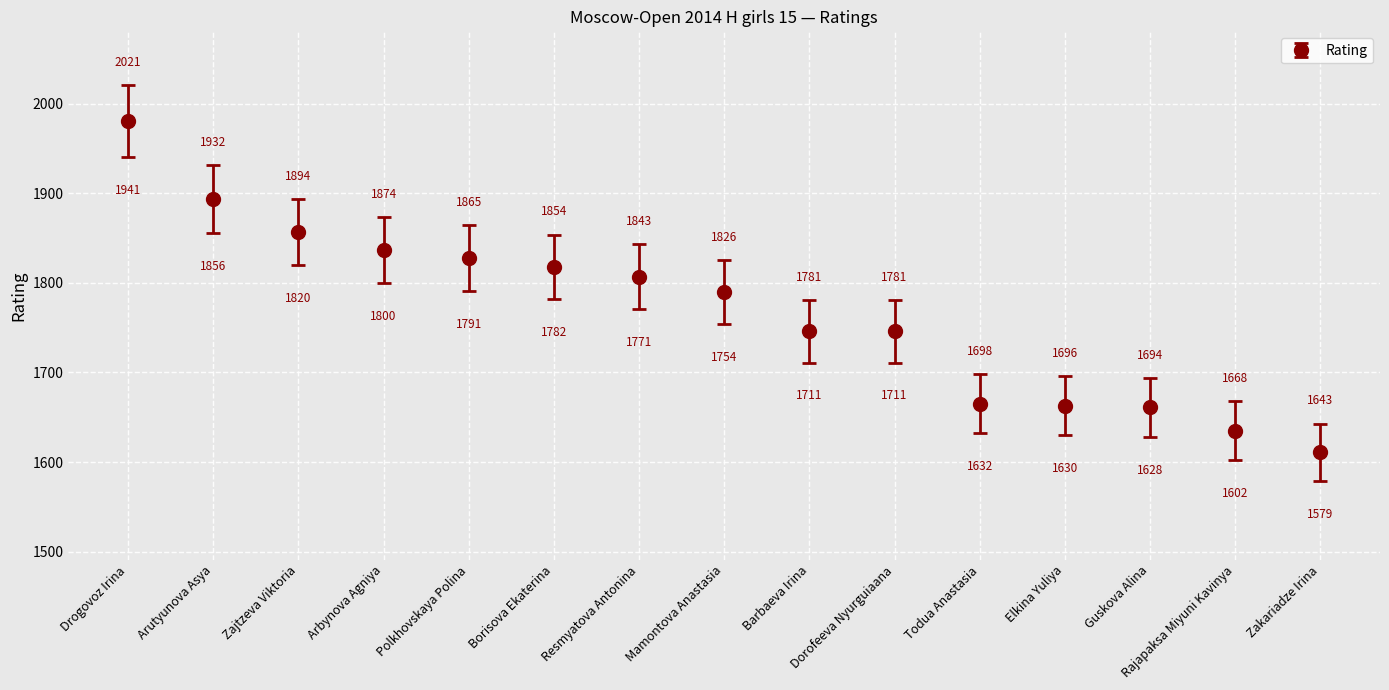

The value at Todua Anastasia is 698. True or false?

False